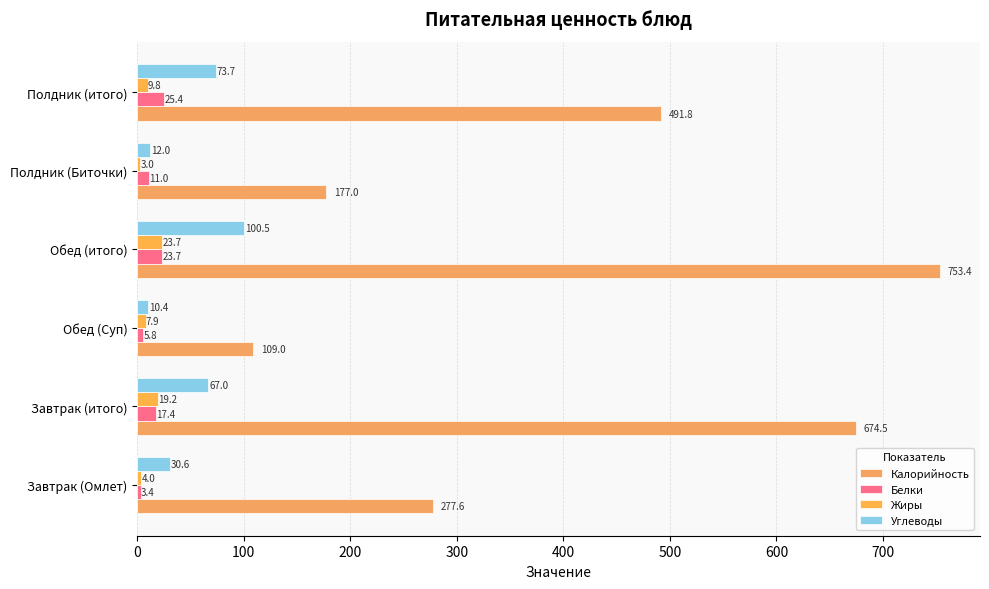

How many data points in Жиры are less than 9?

3